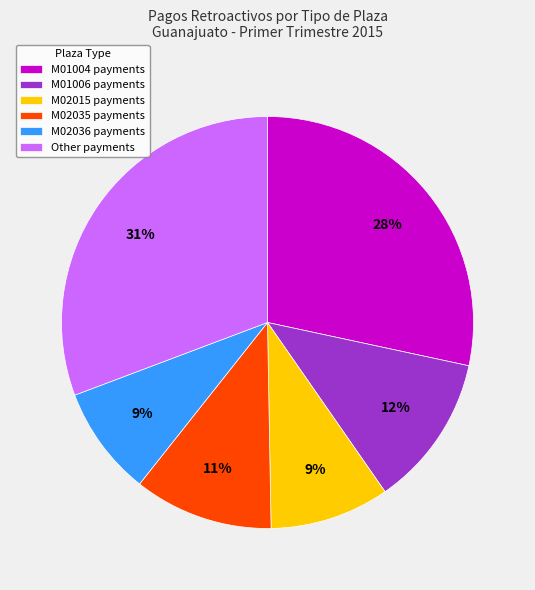

Is there a majority slice in this chart?

No